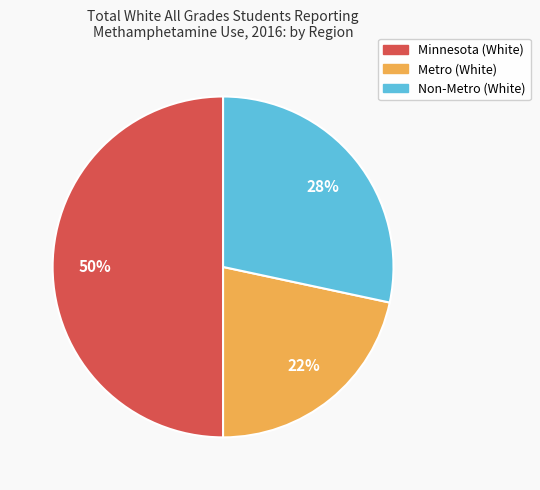

Is the sum of Minnesota (White) and Metro (White) greater than half?

Yes